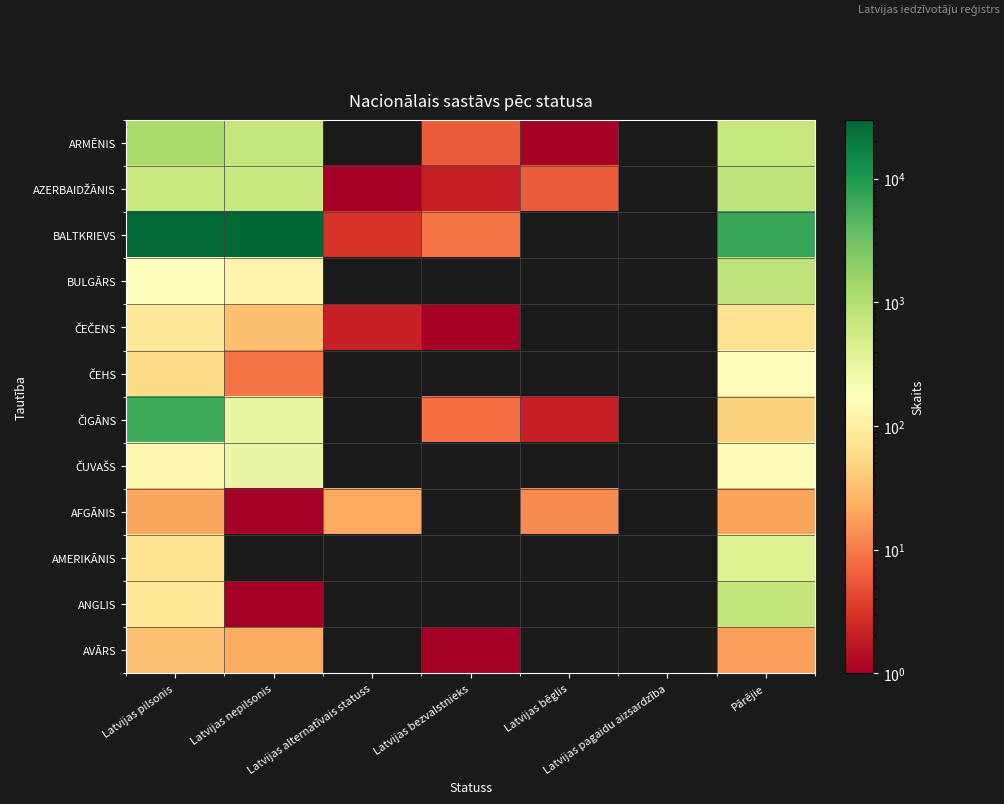

What is the total value across all series at Latvijas alternatīvais statuss?

27